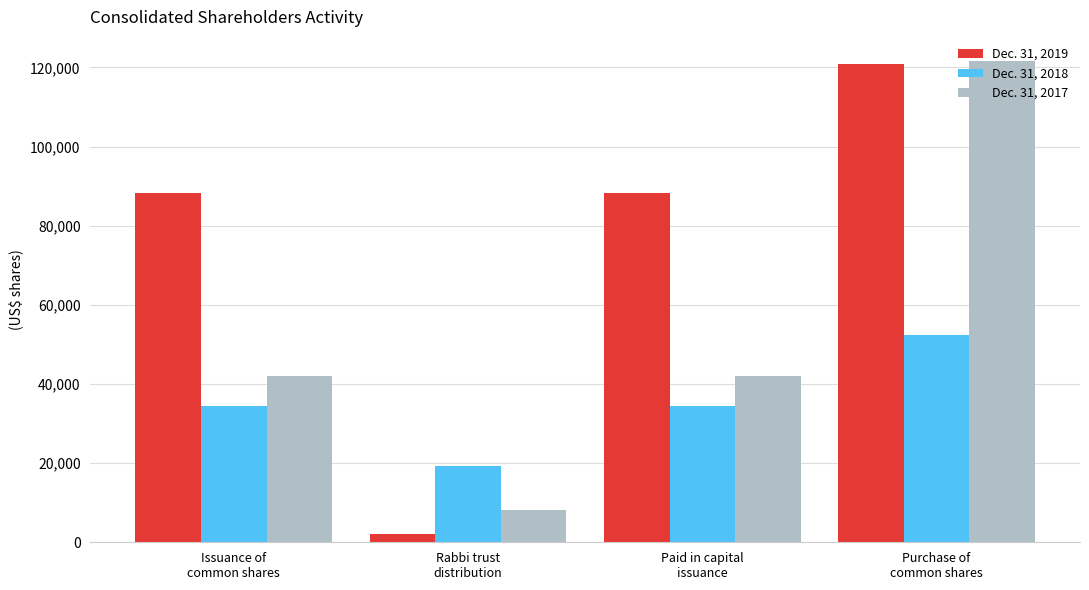

Which series has the largest total across all categories?

Dec. 31, 2019